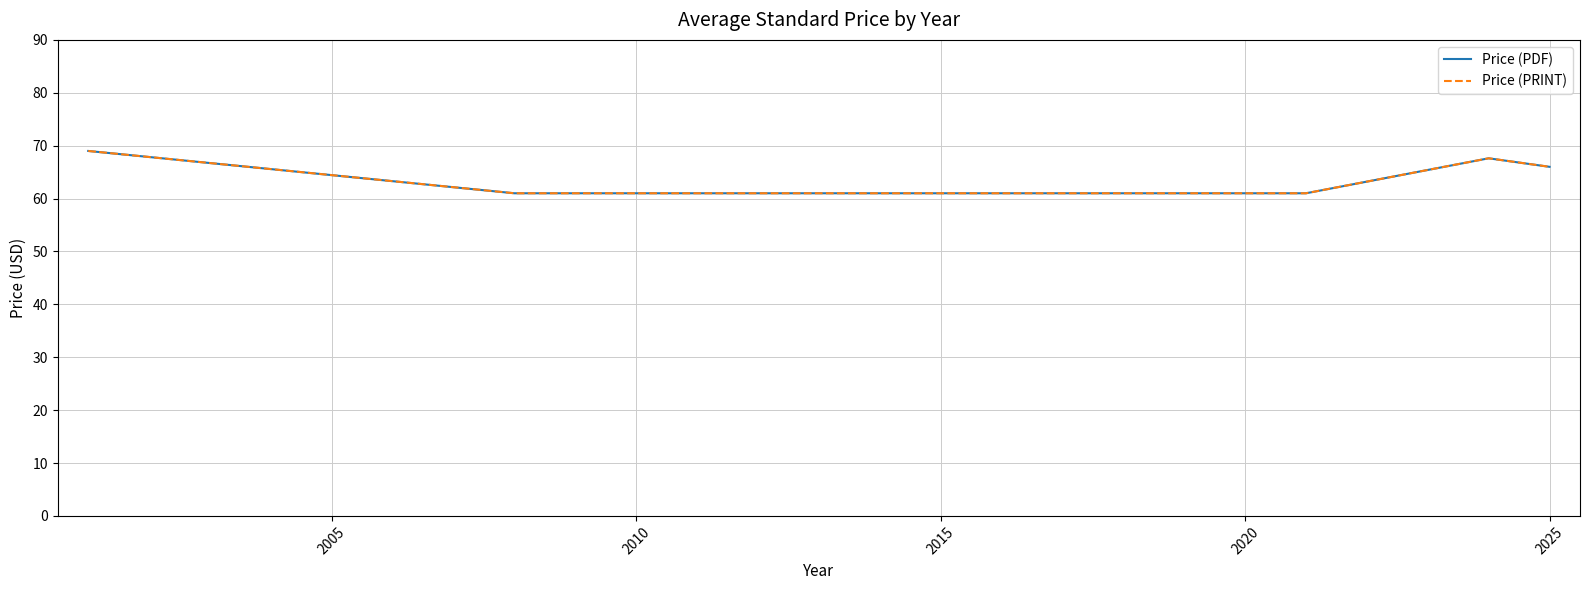

Reading left to right, list all the values displayed in this chart.

Price (PDF): 69.0	61.0	61.0	61.0	61.0	67.6	66.0
Price (PRINT): 69.0	61.0	61.0	61.0	61.0	67.6	66.0